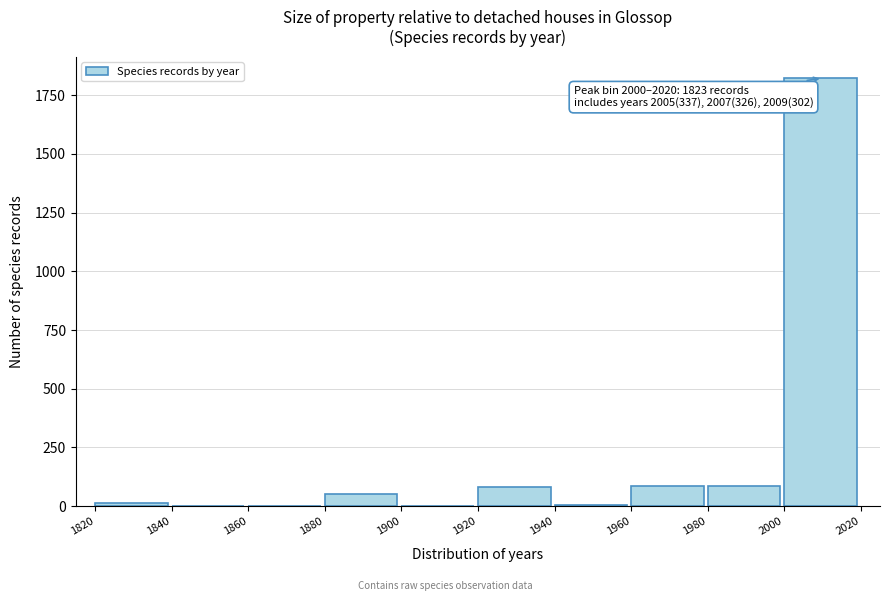

Which label corresponds to the largest value in the chart?

2000